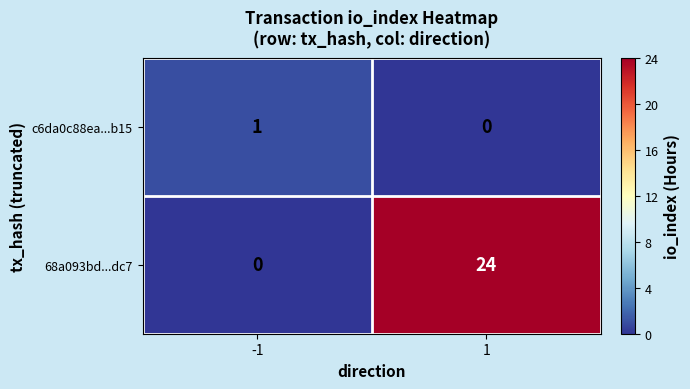

Reading right to left, what are all the values shown in this chart?

c6da0c88ea...b15: 1=0	-1=1
68a093bd...dc7: 1=24	-1=0